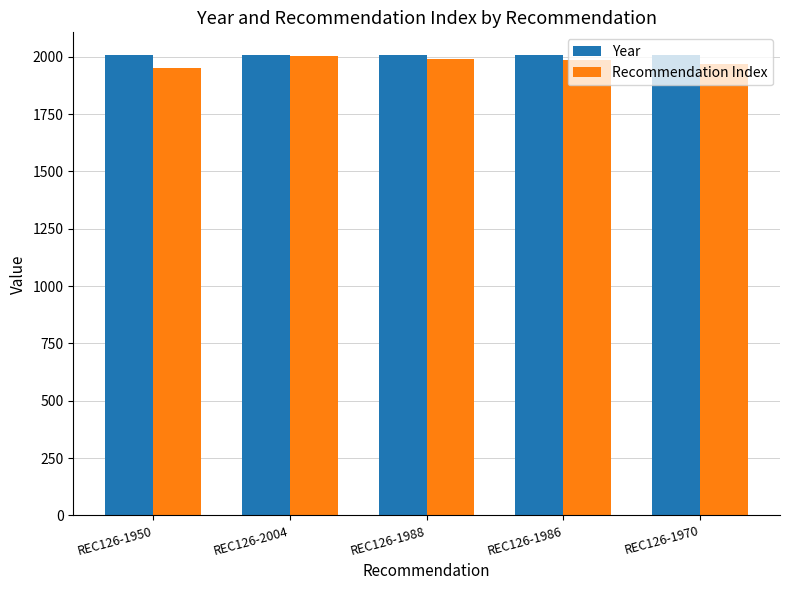

How many groups of bars are there?

5